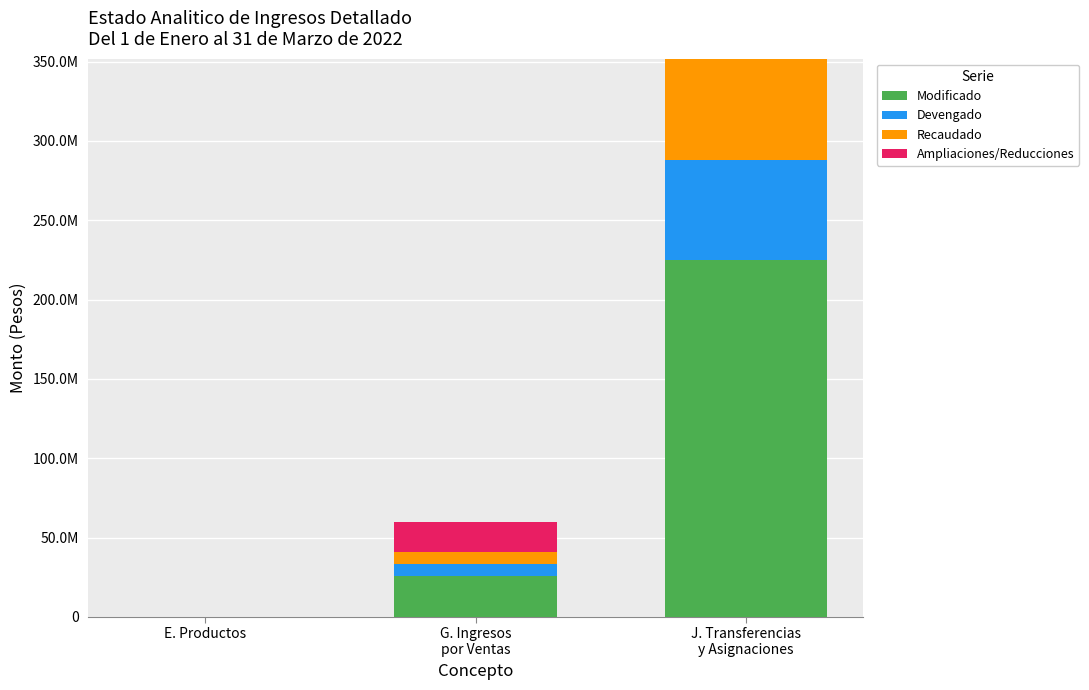

Are the bars horizontal?

No